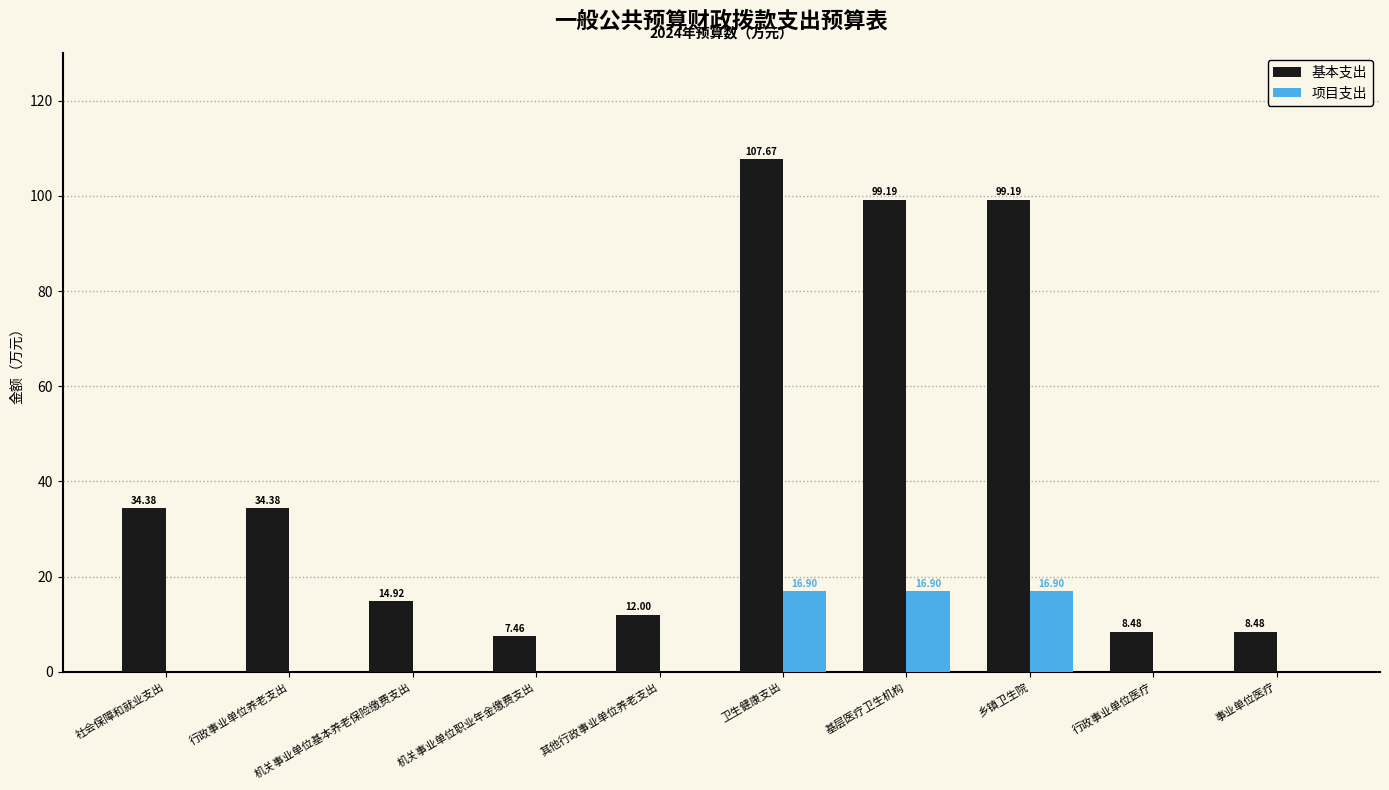

What is the sum of the 基本支出 values at 社会保障和就业支出 and 事业单位医疗?

42.9